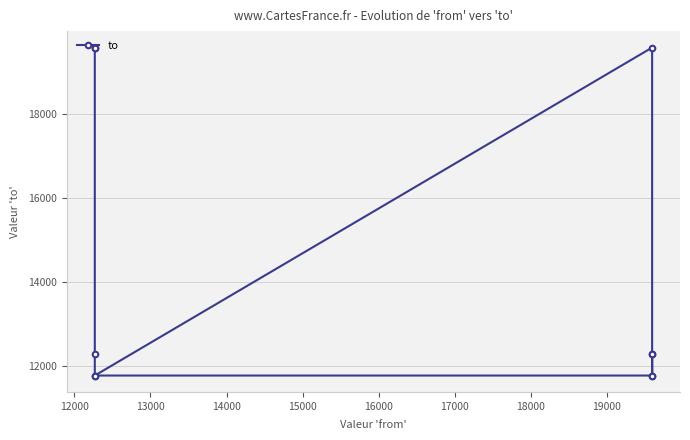

Reading right to left, list all the values displayed in this chart.

19594	19593	12276	11767	19593	12276	11767	12276	11767	11767